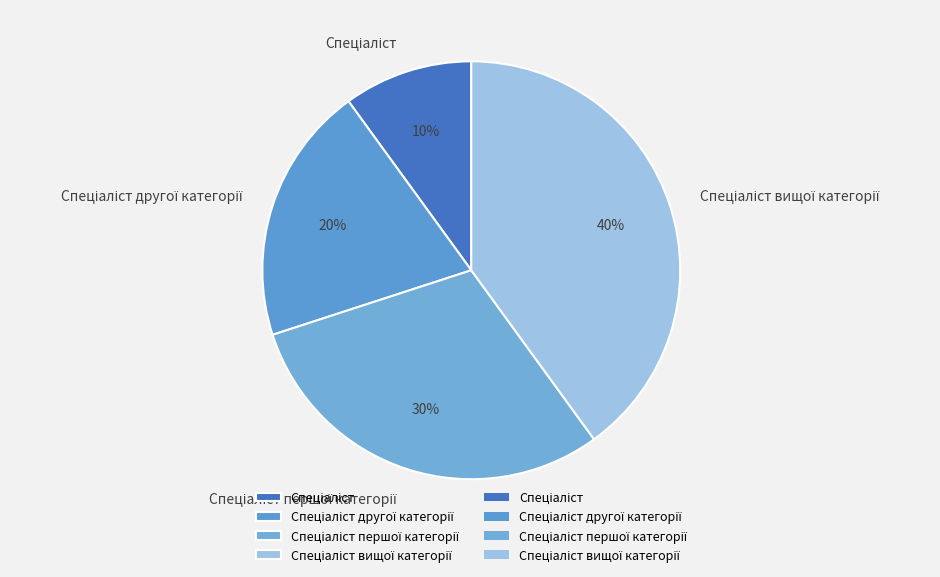

How many segments does this pie chart have?

4